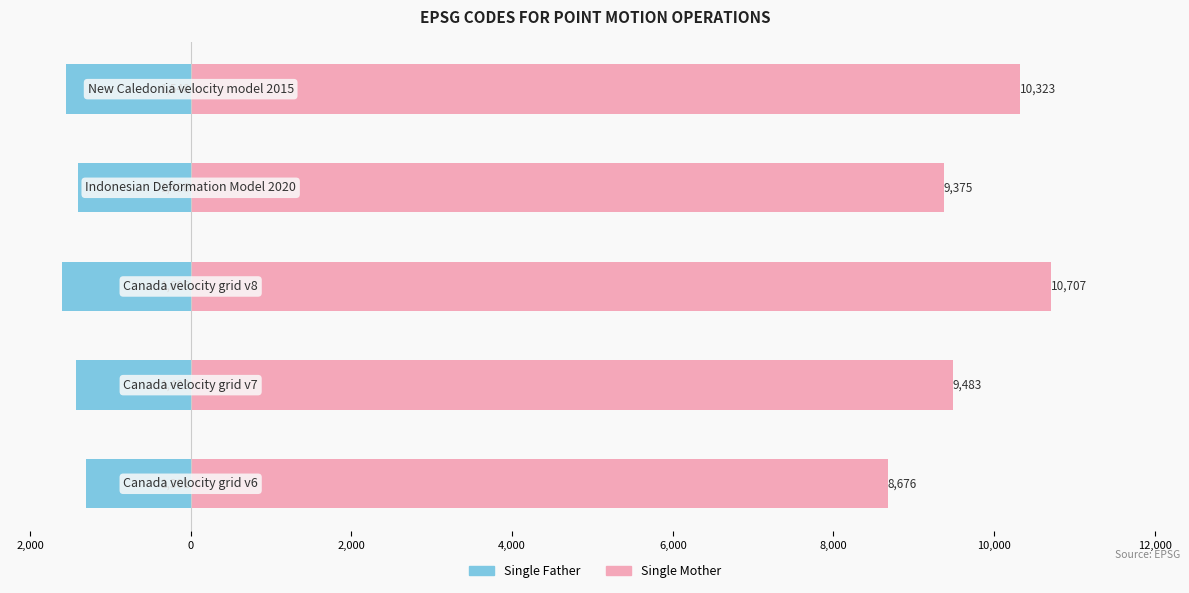

How many bars are there in total?

10